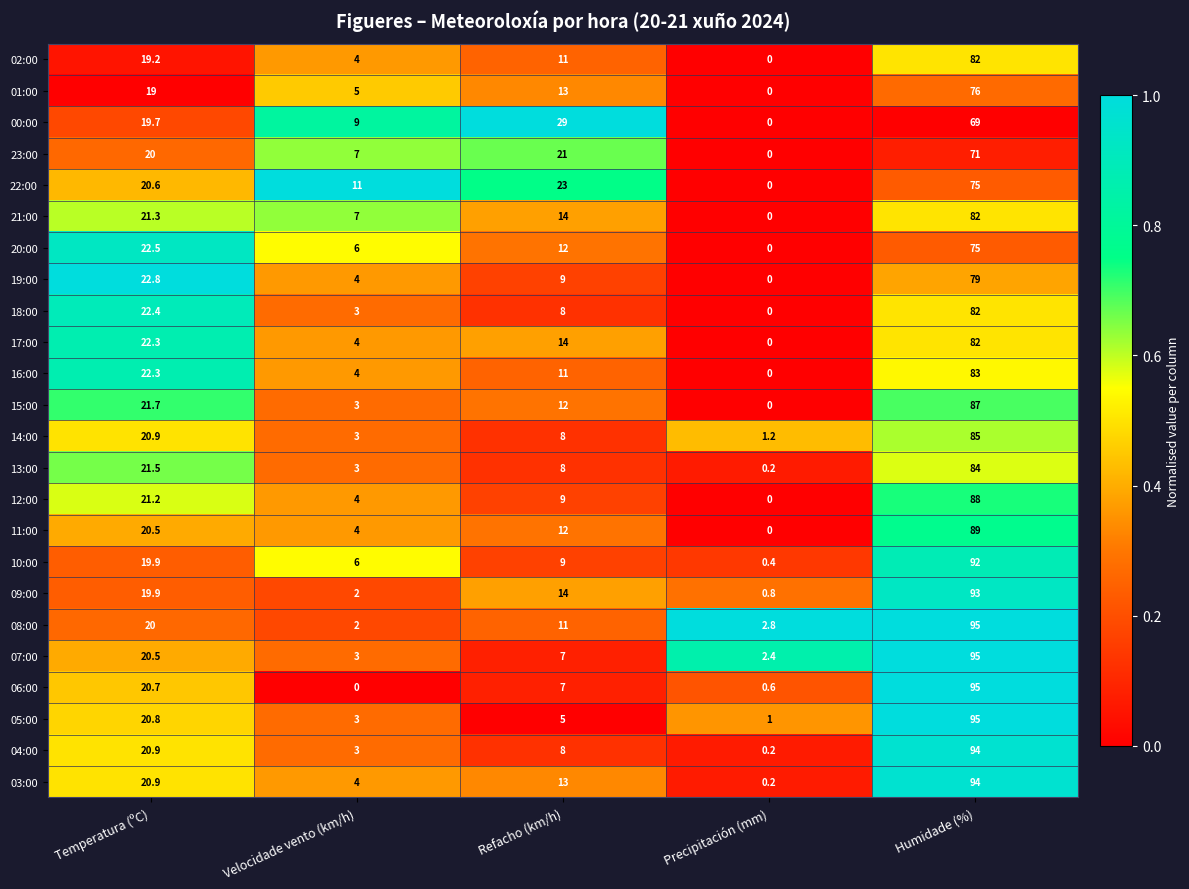

At how many categories does at least one series exceed 0?

5